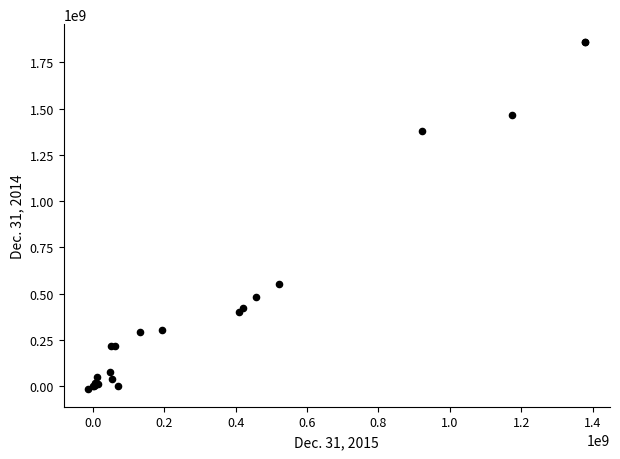

What Y value in the scatter plot is closest to 922240500?

552799000